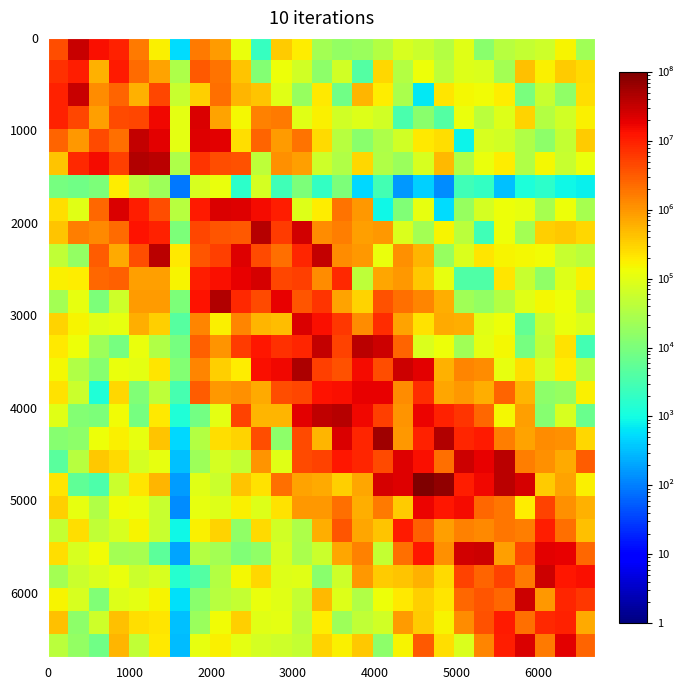

What is the smallest value displayed?

91.1